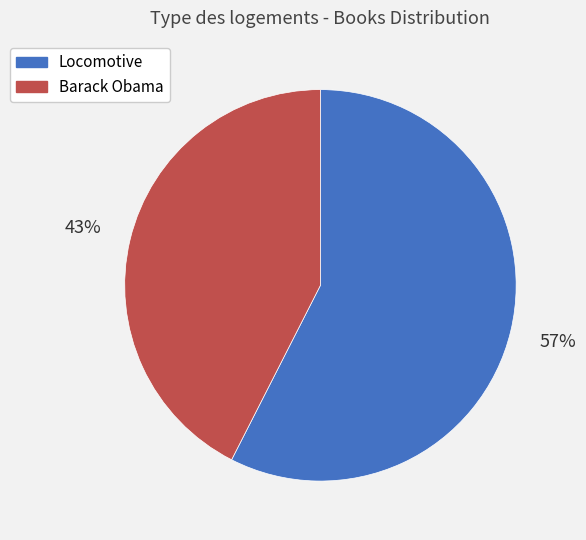

Is there any slice that represents more than half of the pie?

Yes